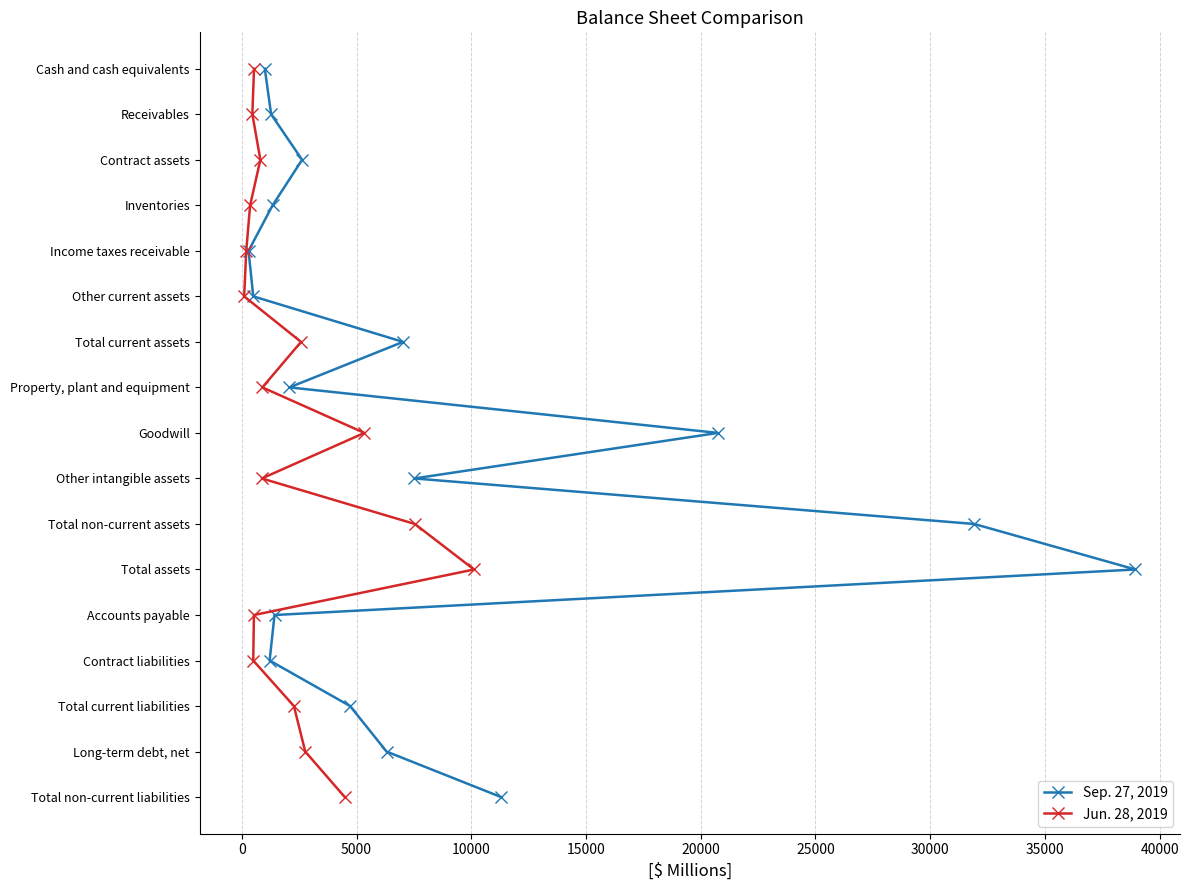

How many lines are shown in the chart?

2